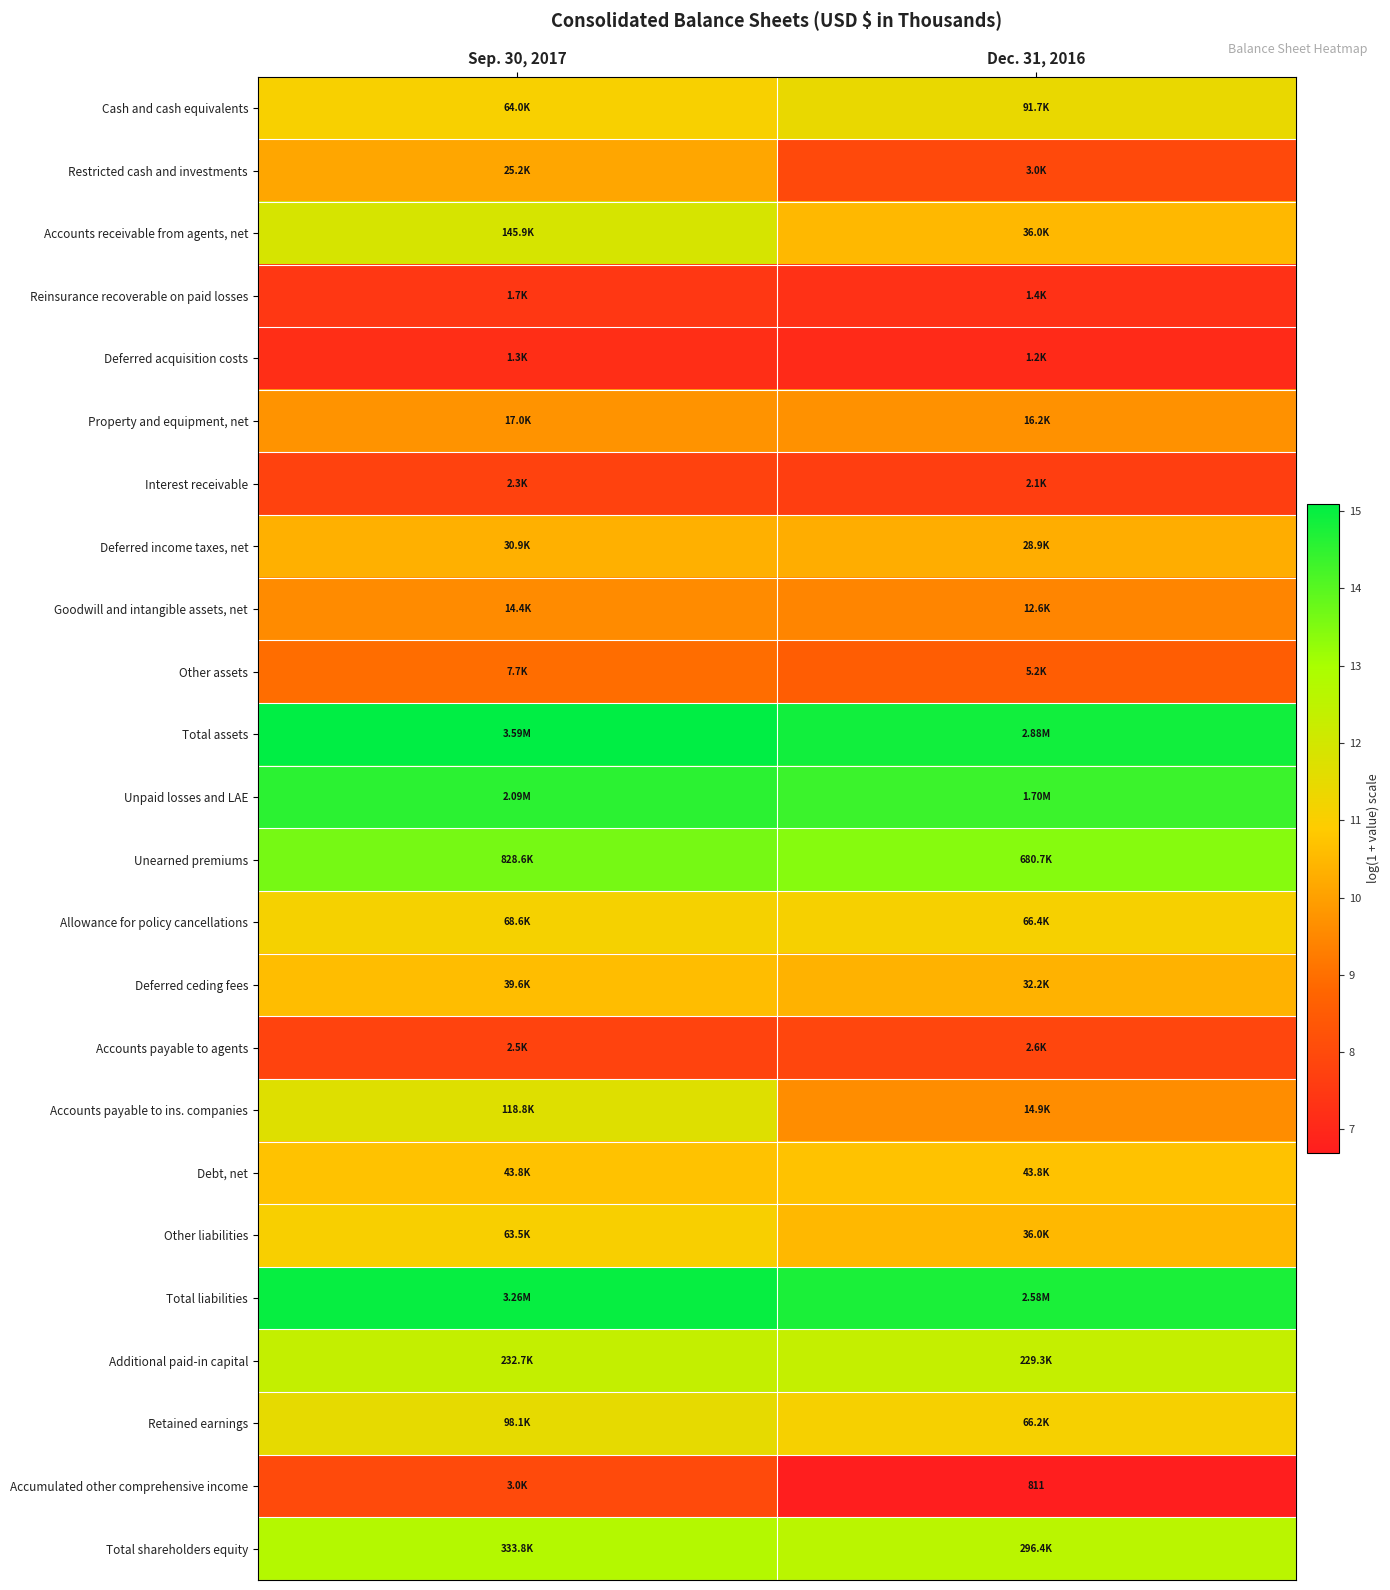

The value of Accumulated other comprehensive income at Sep. 30, 2017 is 8.0. True or false?

True